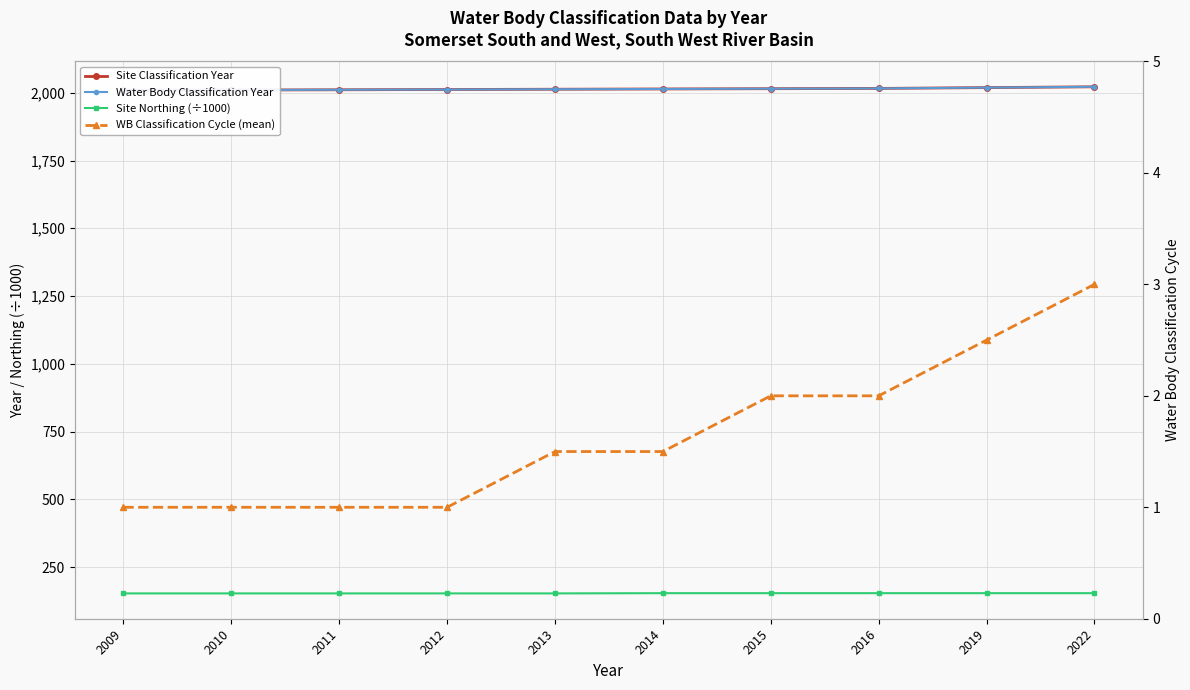

At which category is the sum across all series the highest?

2022